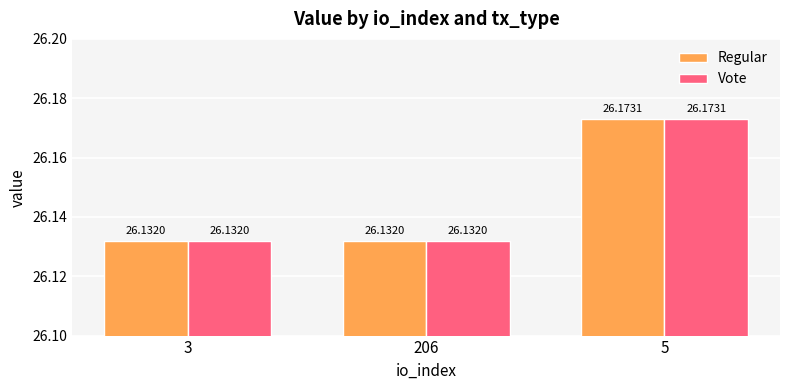

What is the average value of the Vote series?

26.1